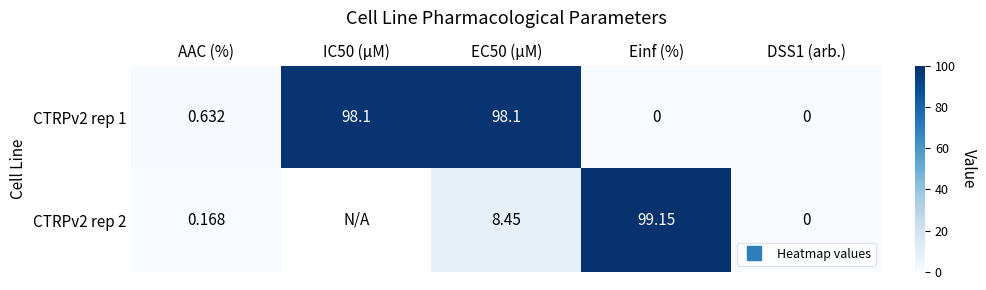

What is the difference between the highest and lowest values at EC50 (µM)?

89.6